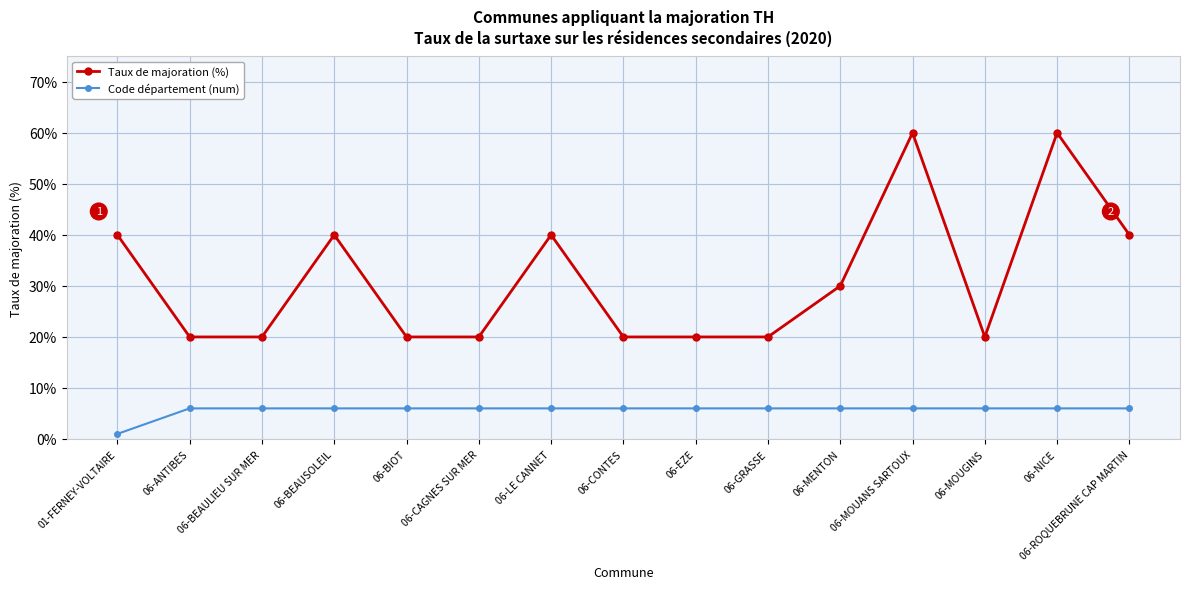

What is the label of the 9th point from the left?

06-EZE